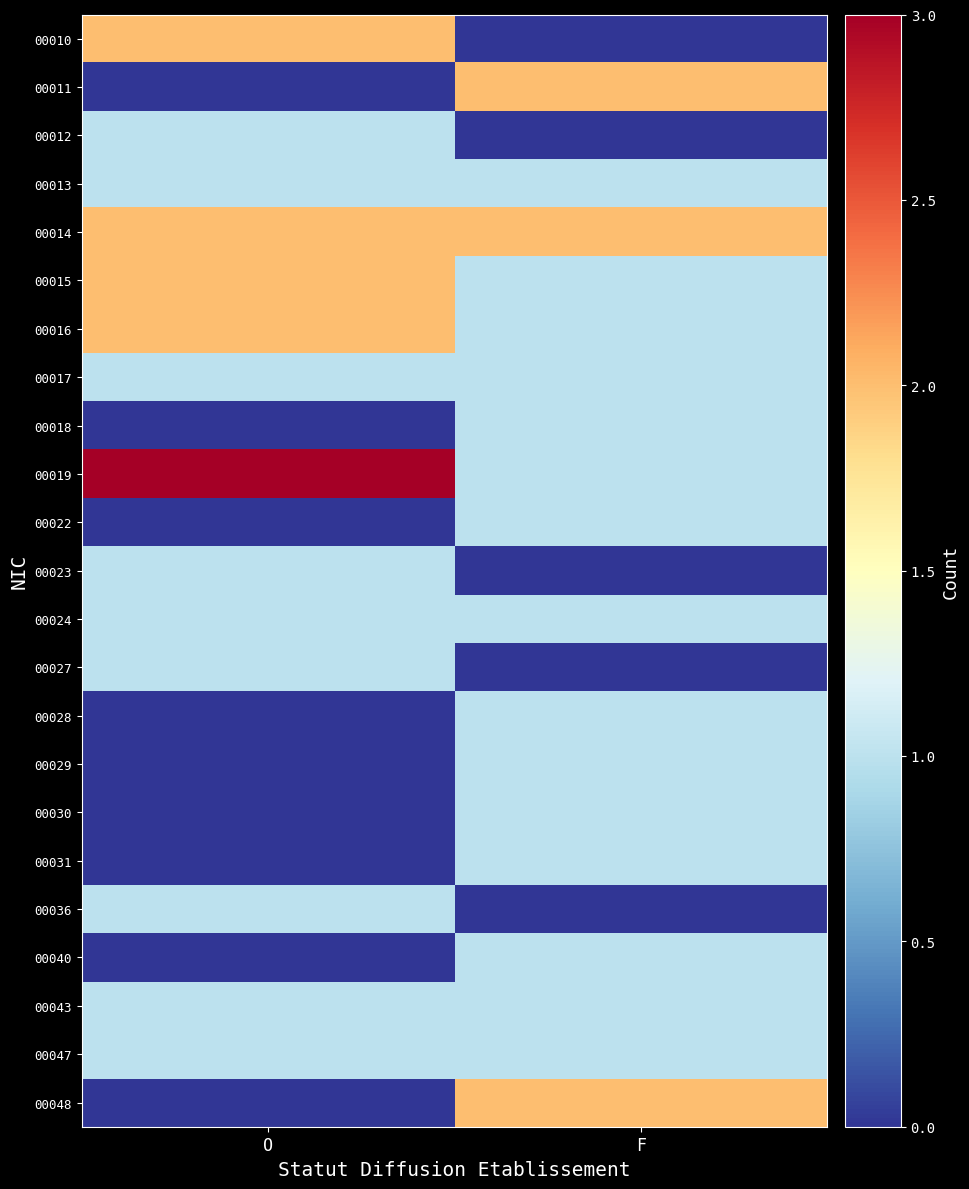

What is the total value across all series at F?

21